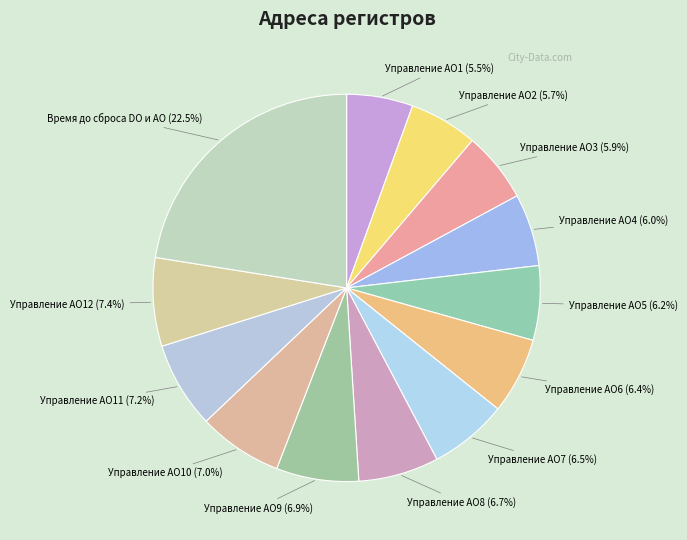

Count the number of slices in the pie.

13